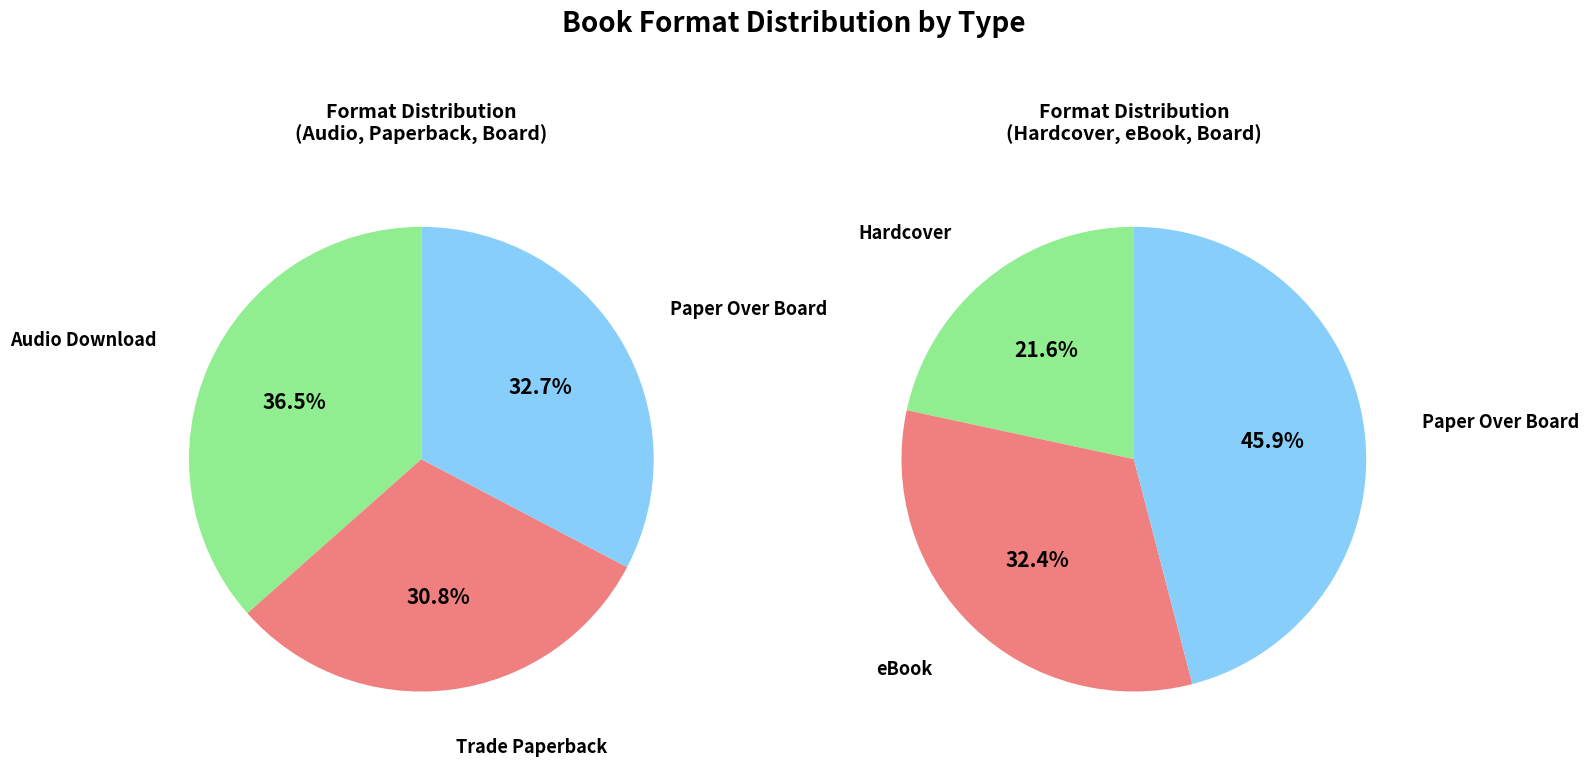

How many segments does this pie chart have?

5